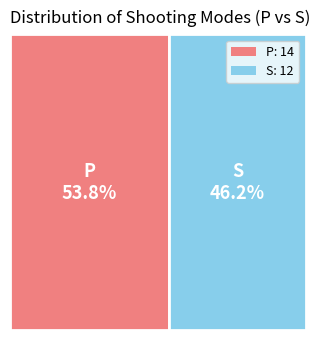

Is it true that S is 46% of the pie?

True